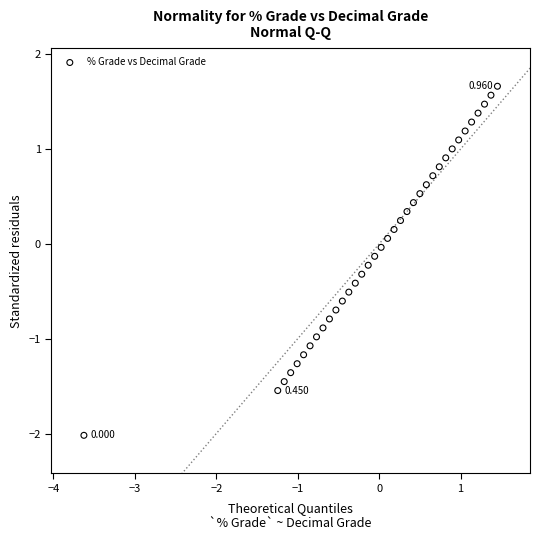

How many data points are displayed?

36